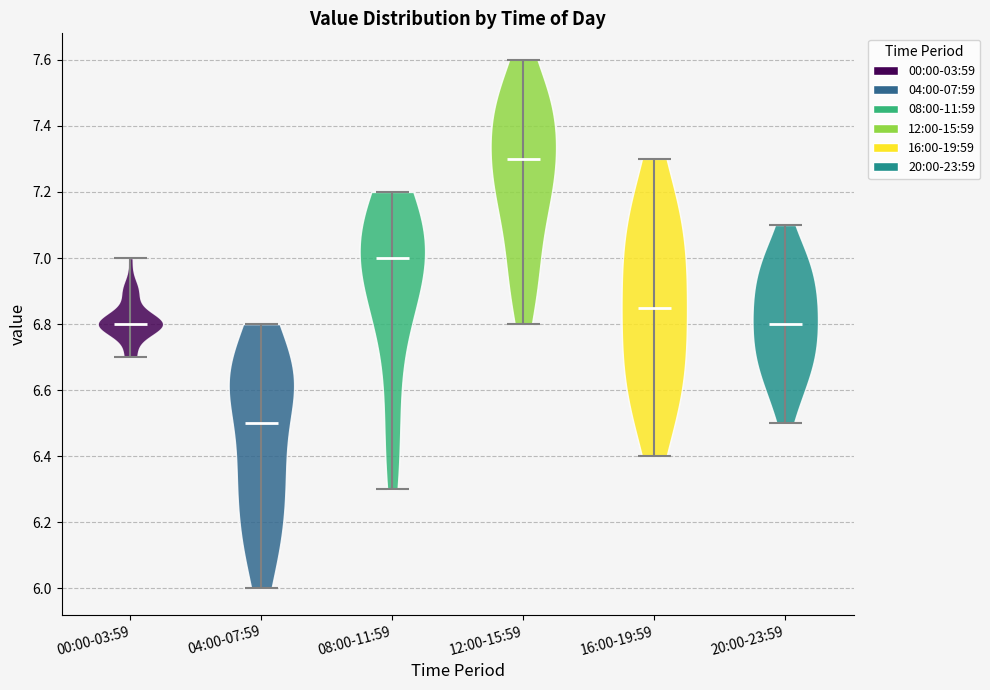

Which violin has the highest median line?

12:00-15:59